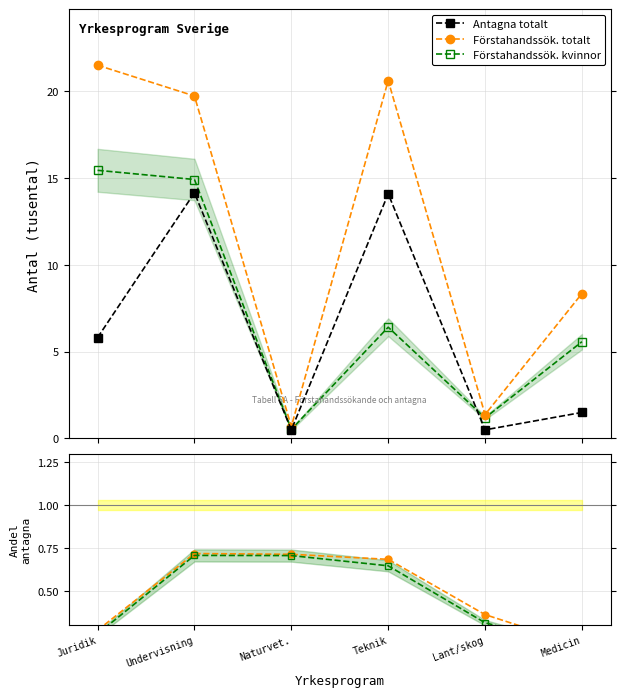

How many lines are shown in the chart?

5